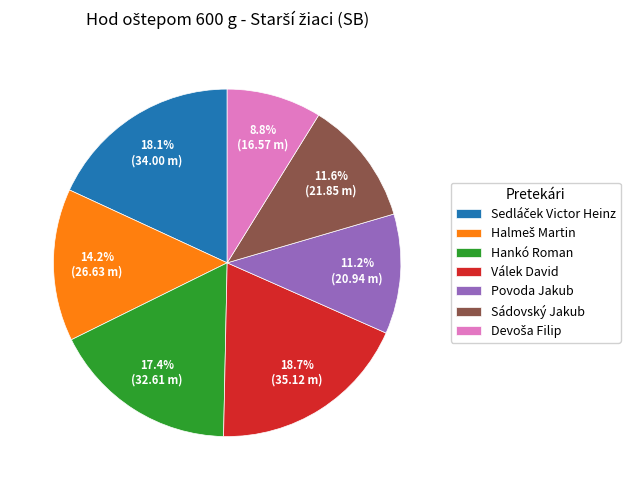

Which category has the biggest portion of the pie?

Válek David